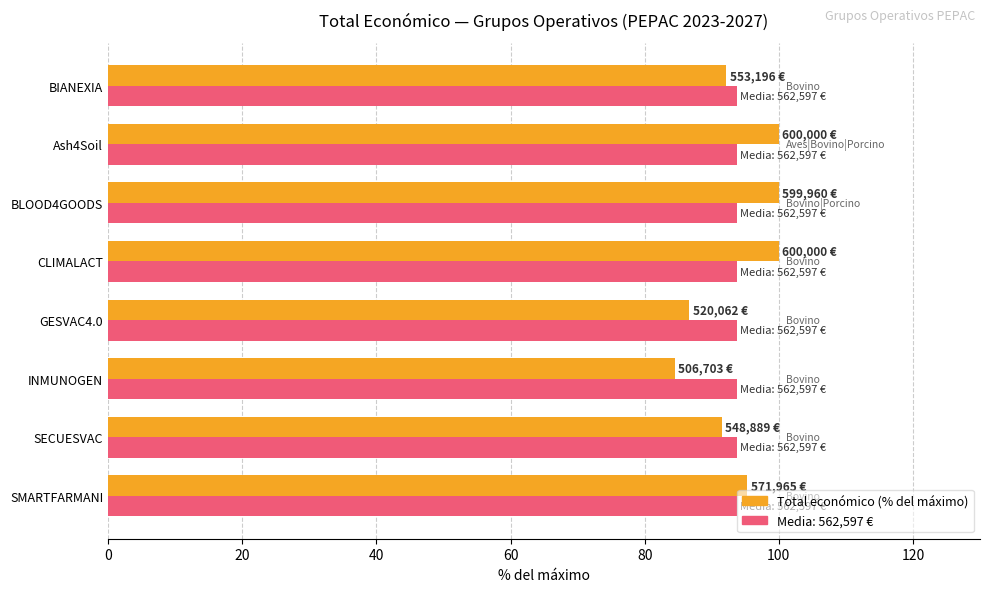

What is the smallest value displayed?

84.5